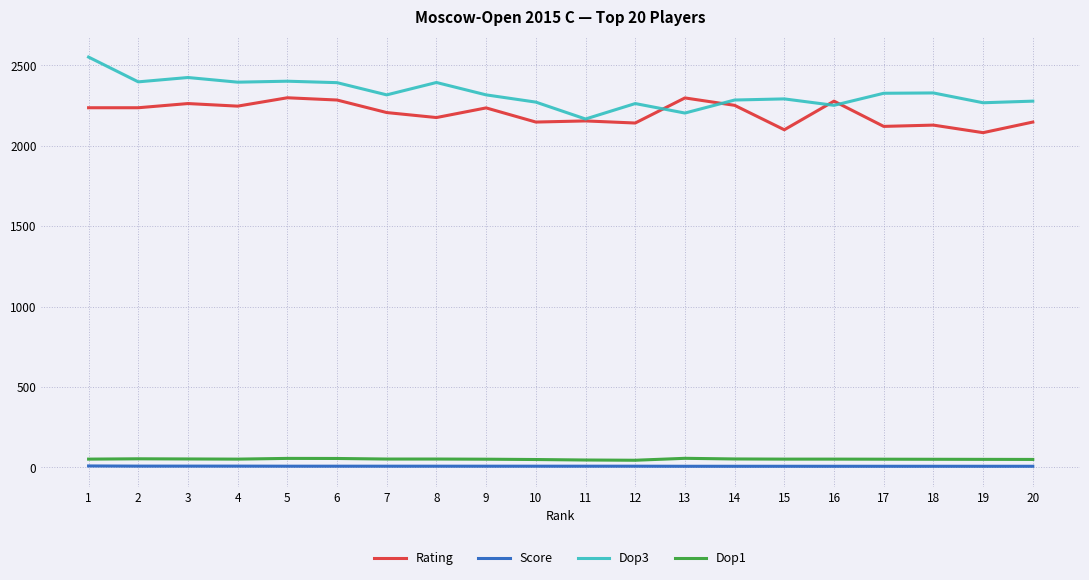

What is the minimum value for Rating?

2081.0